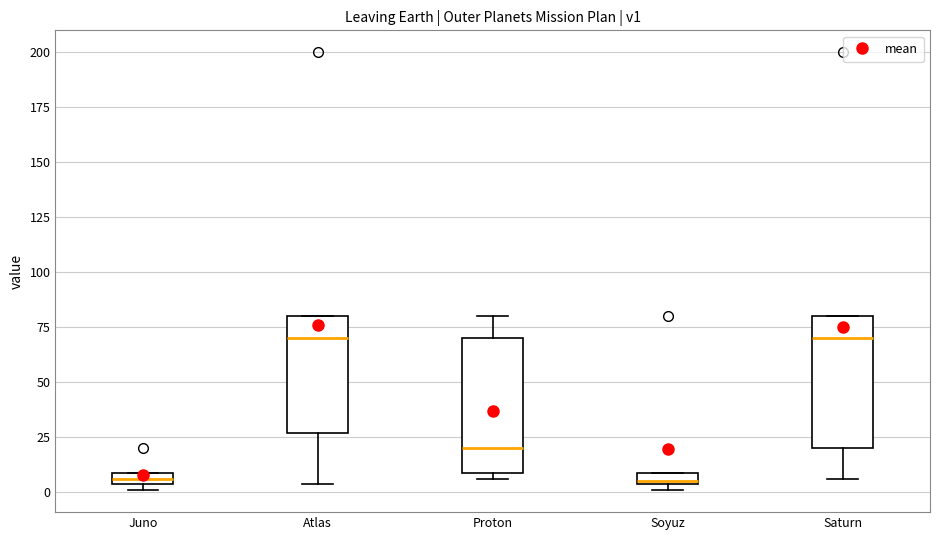

Where is the upper edge of the box for Juno on the y-axis? The values are not printed on the chart, so give them approximately, as read against the axis.

10